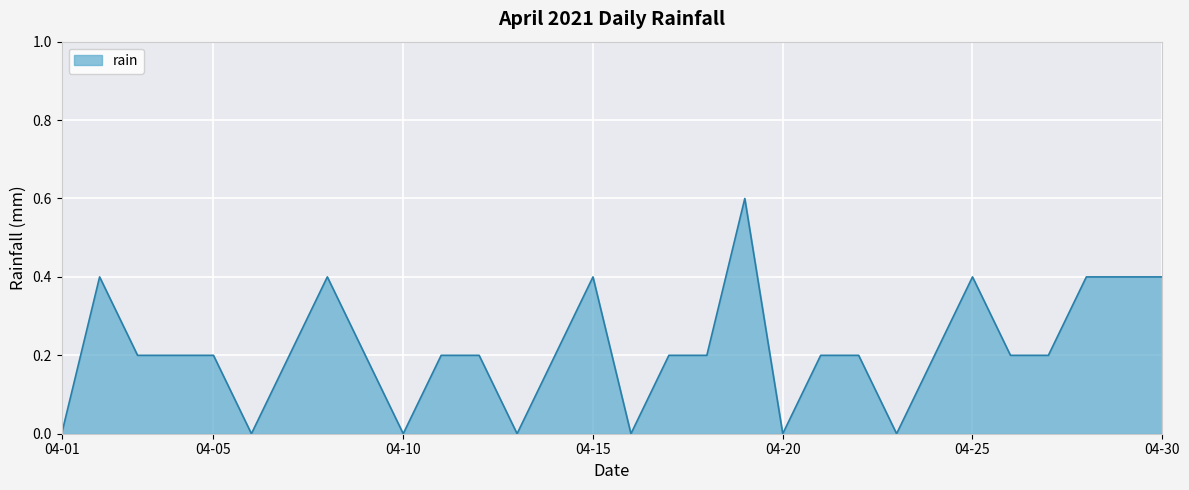

What is the difference between the maximum and minimum values?

0.6